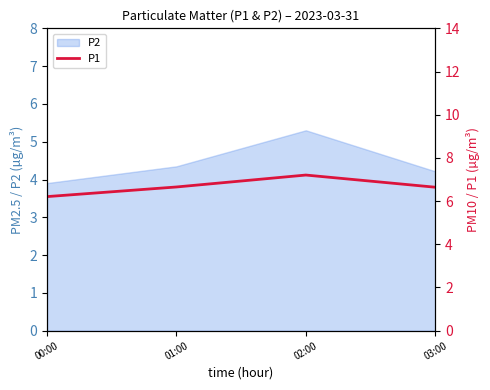

At which category does the chart reach its minimum across all series?

00:00